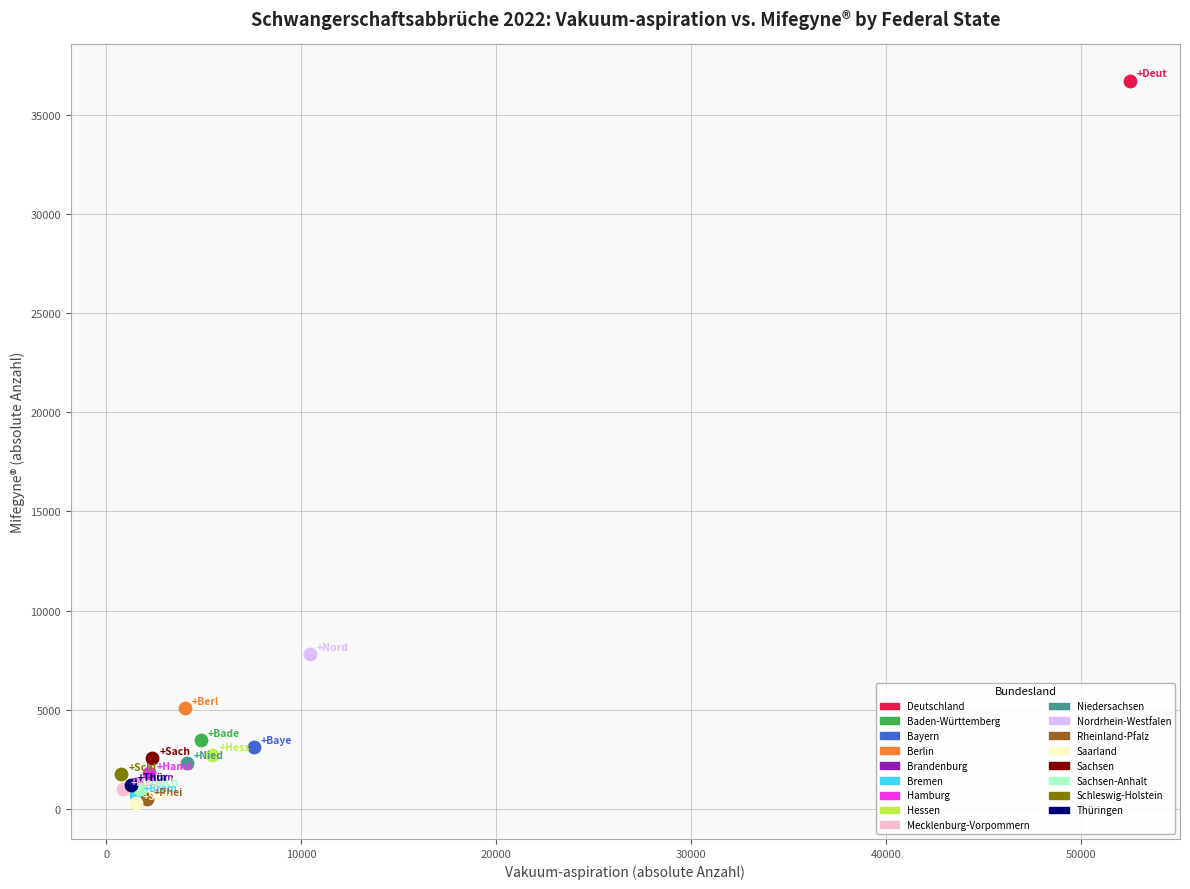

What are all the series names shown in the legend?

Deutschland, Baden-Württemberg, Bayern, Berlin, Brandenburg, Bremen, Hamburg, Hessen, Mecklenburg-Vorpommern, Niedersachsen, Nordrhein-Westfalen, Rheinland-Pfalz, Saarland, Sachsen, Sachsen-Anhalt, Schleswig-Holstein, Thüringen